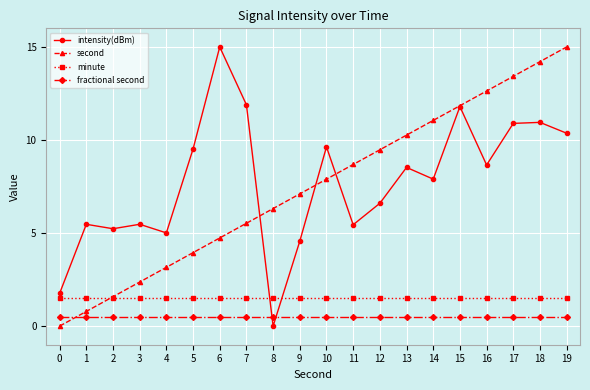

What is the sum of the fractional second values at 15 and 4?

1.0